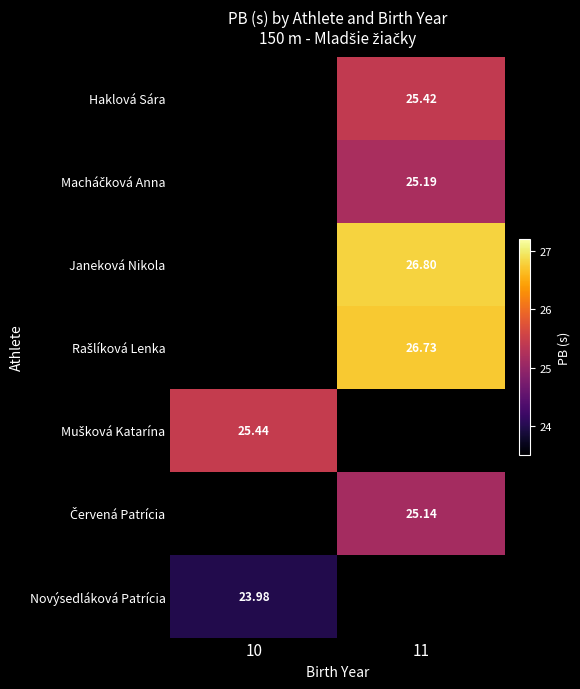

Is the value of Novýsedláková Patrícia at 10 greater than the value of Janeková Nikola at 11?

No